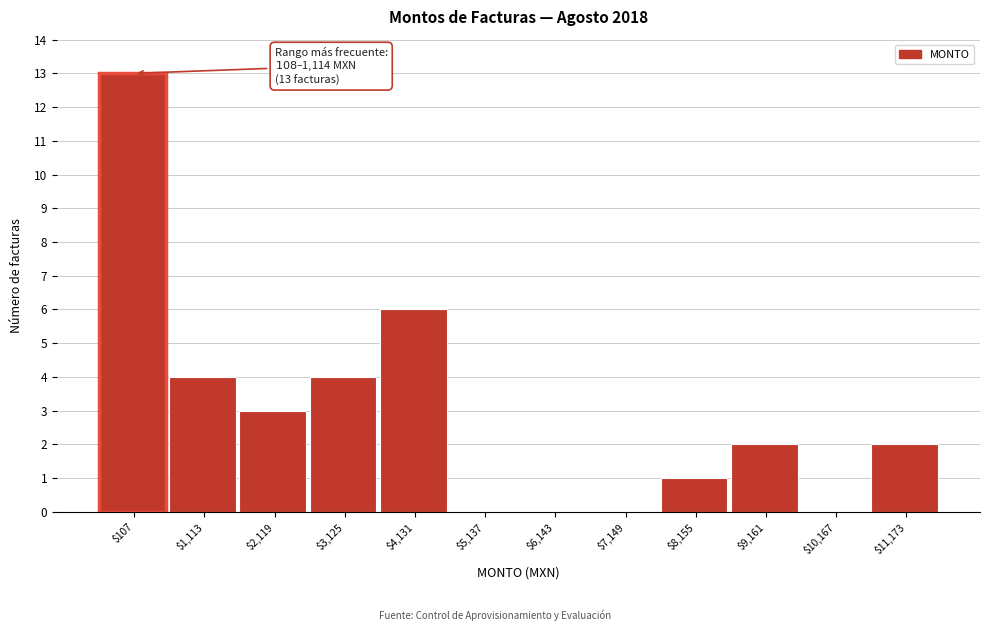

What is the sum of all values?

35